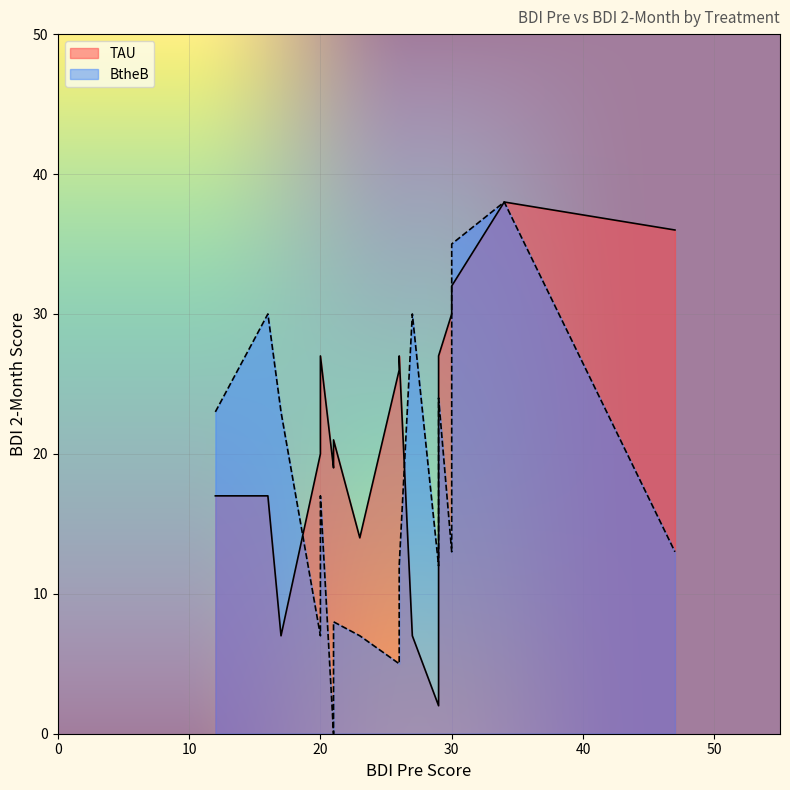

Rank the series by their average value, from lowest to highest.

BtheB, TAU